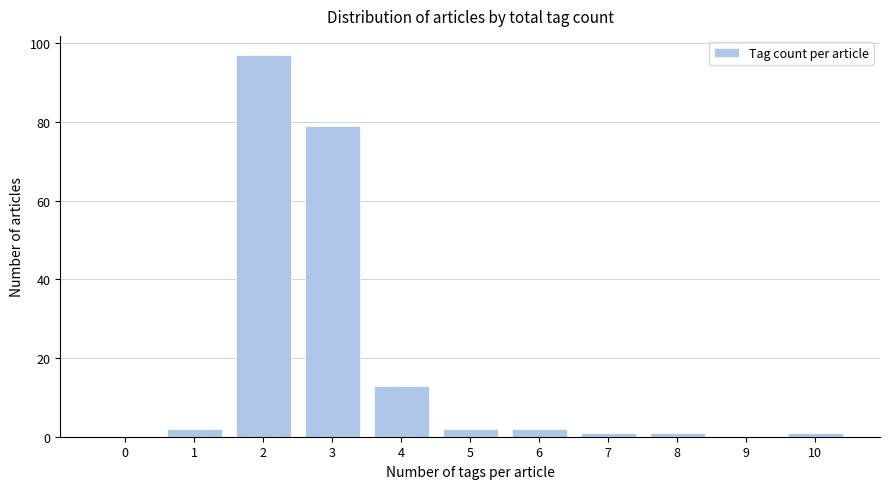

Reading left to right, extract all data points from this chart.

0=0	1=2	2=97	3=79	4=13	5=2	6=2	7=1	8=1	9=0	10=1